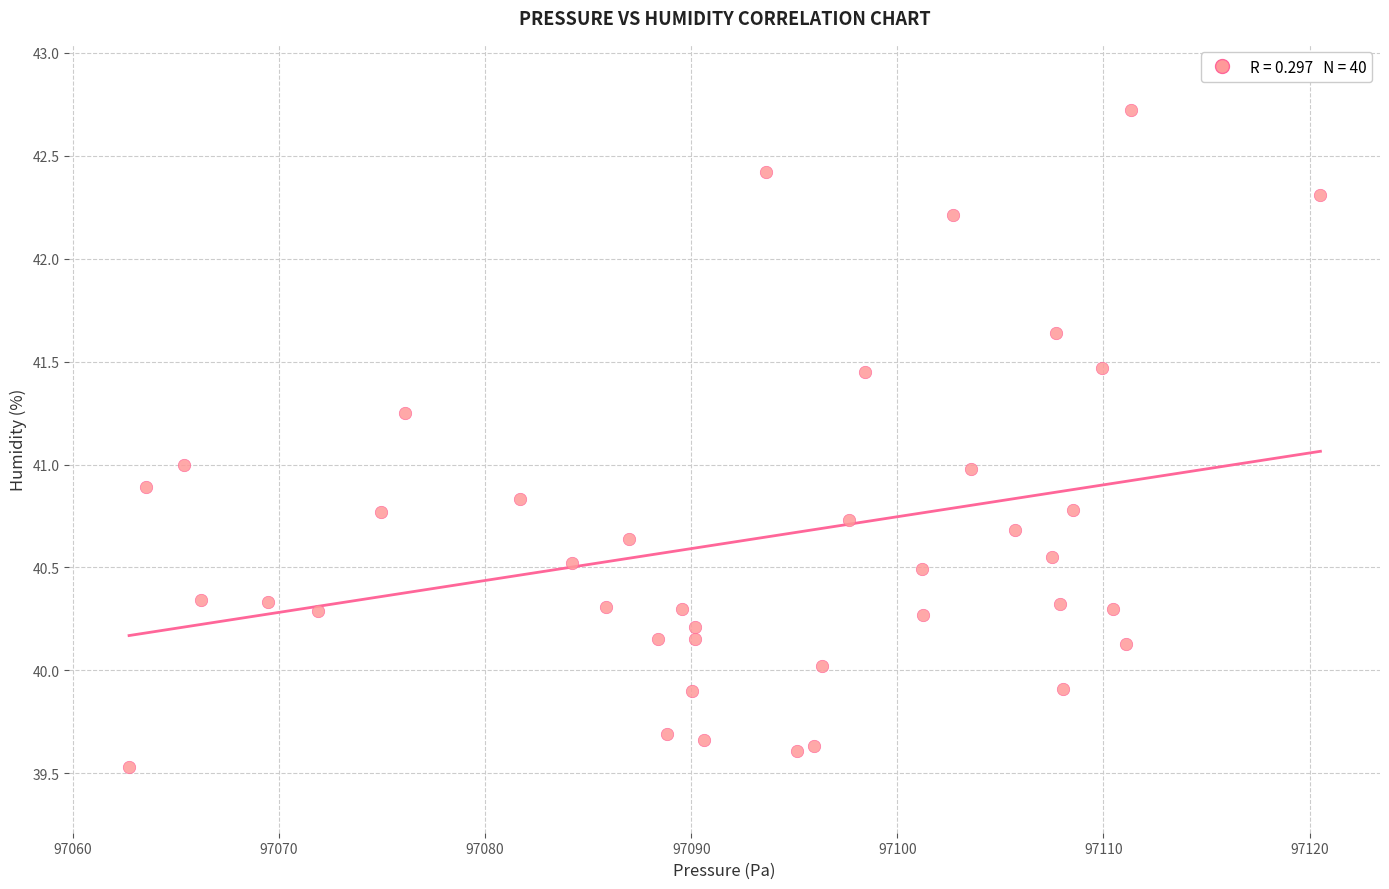

What is the range of X values (max minus min)?

57.8